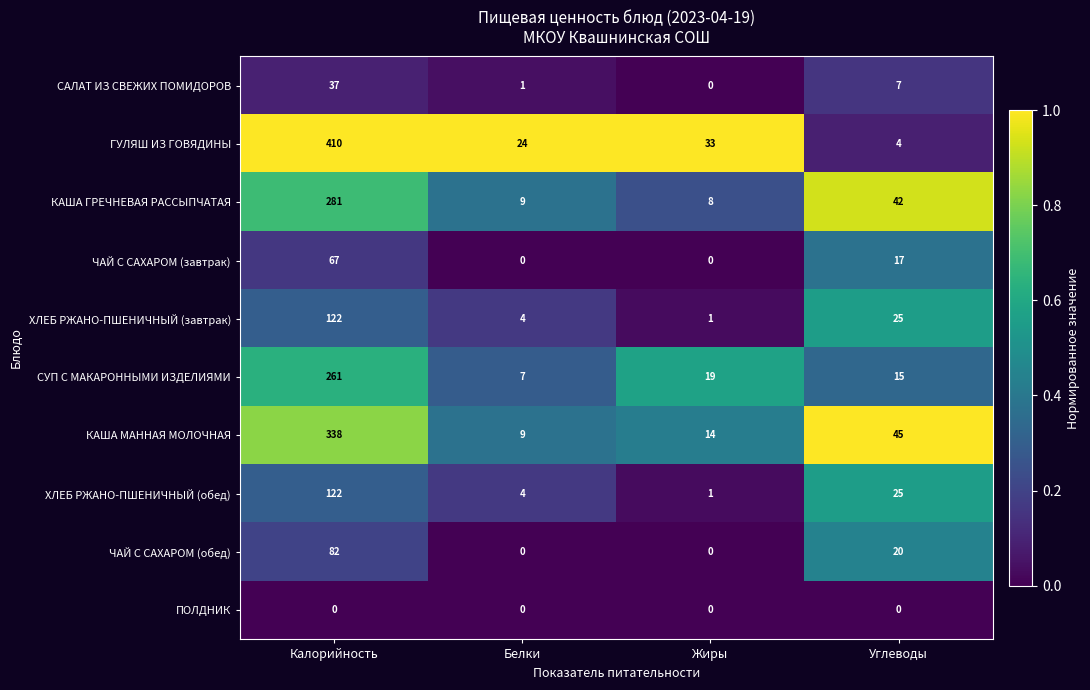

What is the approximate value of КАША МАННАЯ МОЛОЧНАЯ at Углеводы?

45